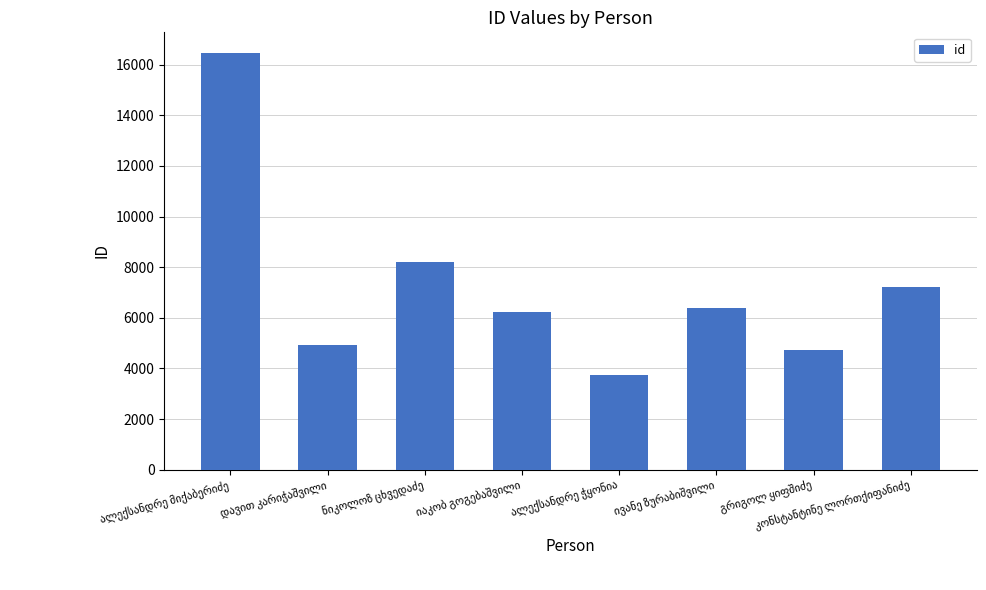

What is the minimum value shown in the chart?

3726